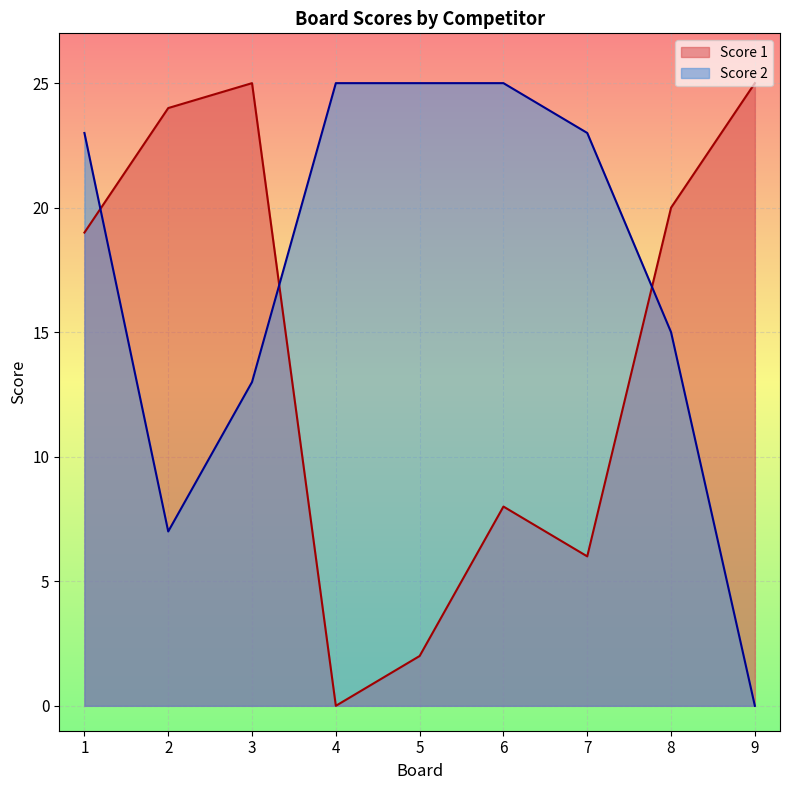

Reading left to right, list all the values displayed in this chart.

Score 1: 19	24	25	0	2	8	6	20	25
Score 2: 23	7	13	25	25	25	23	15	0